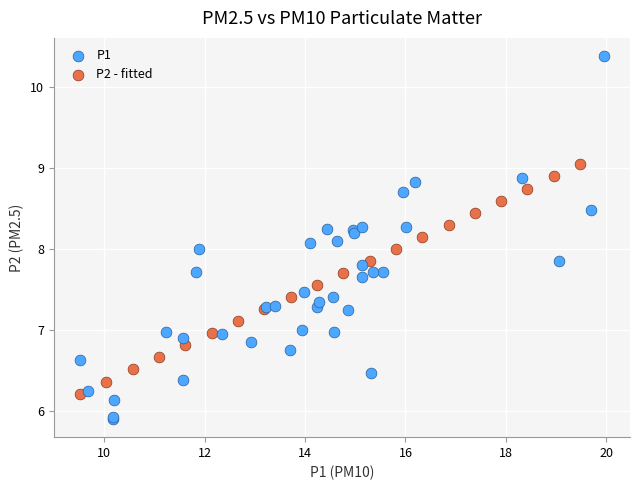

Which series has the largest Y range (max minus min)?

P1